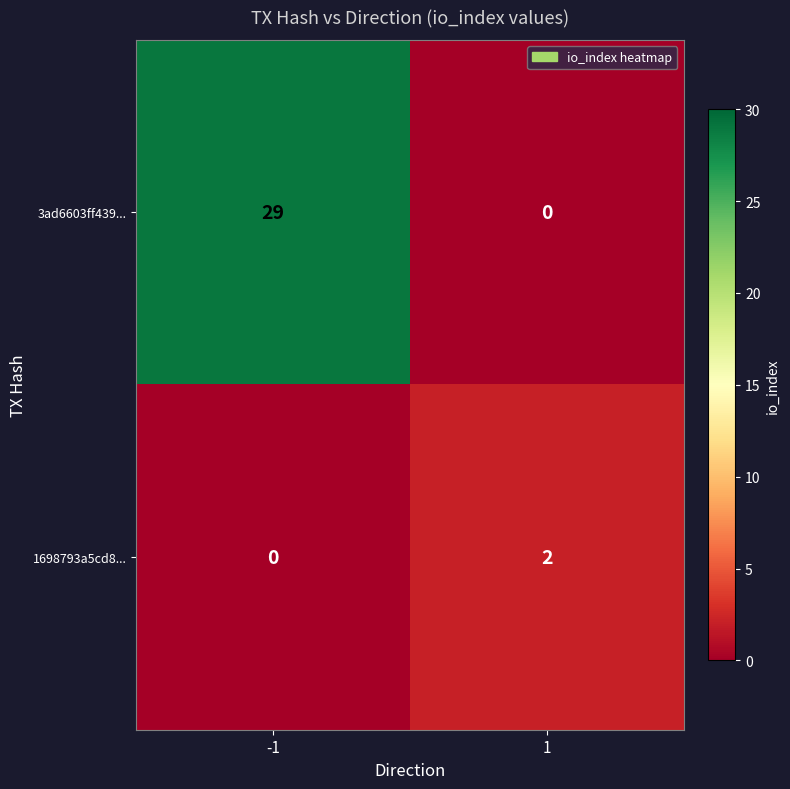

List the series in order of their overall mean, highest first.

3ad6603ff439..., 1698793a5cd8...